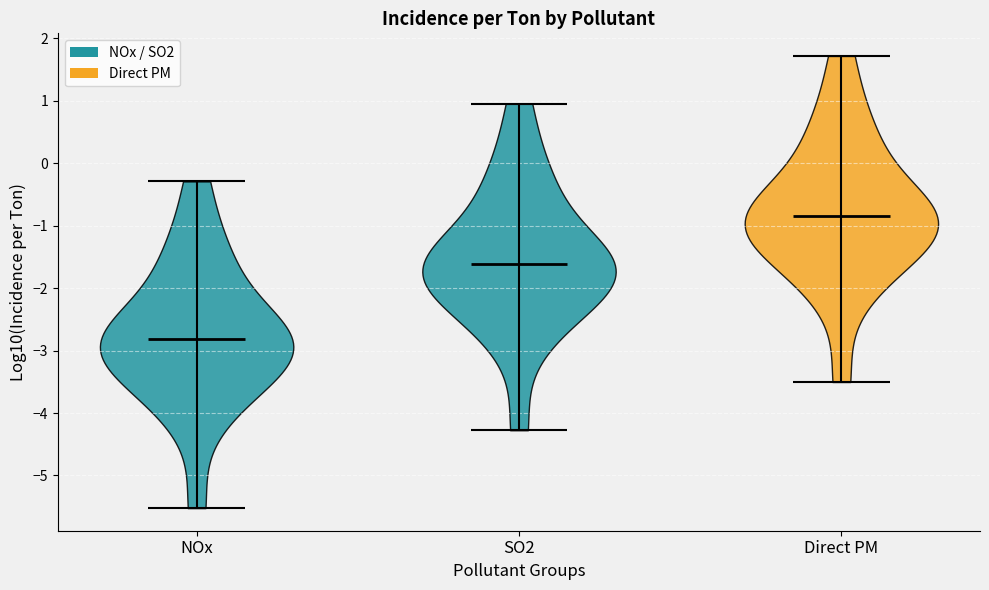

What is the lowest point the violin for Direct PM reaches on the y-axis? The values are not printed on the chart, so give them approximately, as read against the axis.

-3.5